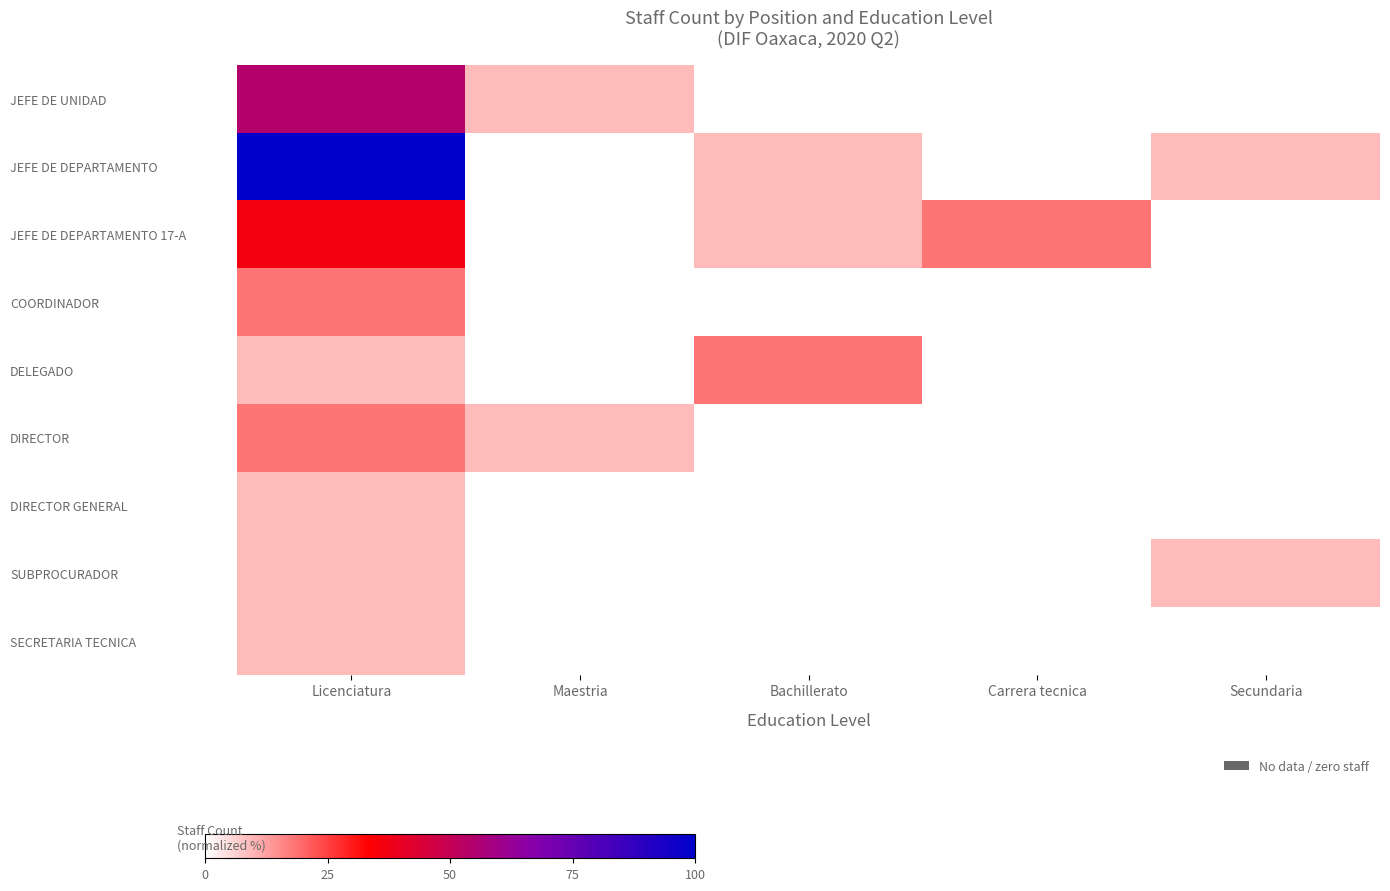

Which has a higher value, Secundaria or Carrera tecnica?

Secundaria